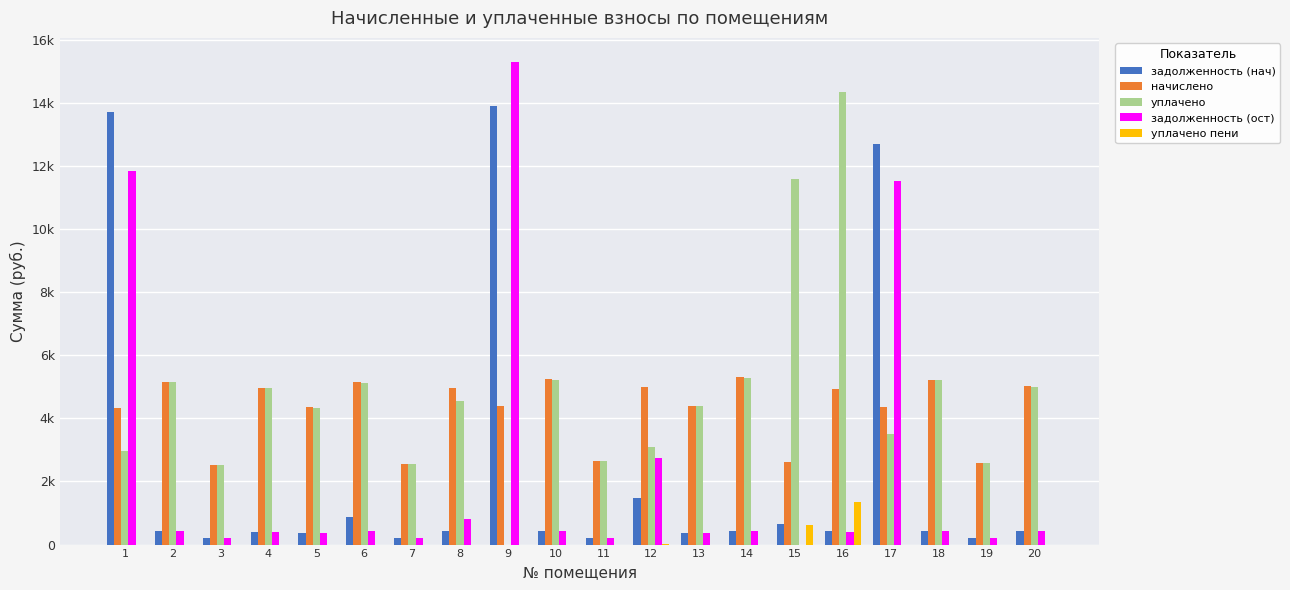

Reading left to right, what are all the values shown in this chart?

задолженность (нач): 13706.2	430.6	211.0	414.0	362.2	858.2	212.4	416.4	13898.0	437.0	220.3	1469.4	366.4	442.1	660.1	437.3	12695.1	435.6	215.3	416.6
начислено: 4320.0	5166.7	2531.5	4968.0	4345.9	5149.4	2548.8	4959.4	4380.5	5244.5	2643.8	4993.9	4397.8	5305.0	2617.9	4933.4	4363.2	5227.2	2583.4	5019.8
уплачено: 2955.7	5148.8	2522.7	4950.5	4330.8	5130.8	2539.5	4551.8	0.0	5226.3	2634.7	3084.1	4382.5	5286.5	11583.2	14354.9	3510.2	5209.1	2574.4	5002.4
задолженность (ост): 11849.2	430.6	211.0	414.0	362.2	429.6	212.4	806.2	15291.8	437.0	220.3	2745.5	366.5	442.1	0.0	411.1	11525.9	435.6	215.3	418.3
уплачено пени: 0.0	0.0	0.0	0.0	0.0	0.7	0.0	1.4	0.0	0.0	0.0	15.9	0.0	0.0	632.0	1344.7	0.0	0.0	0.0	0.0